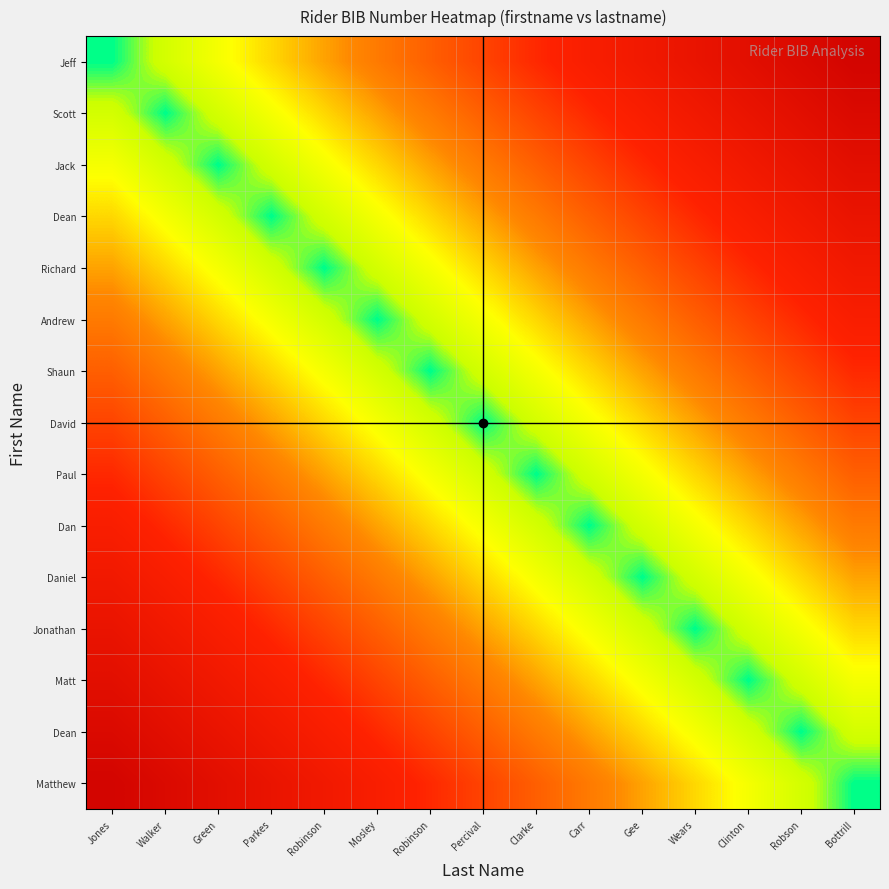

At which category is the sum across all series the highest?

Jones